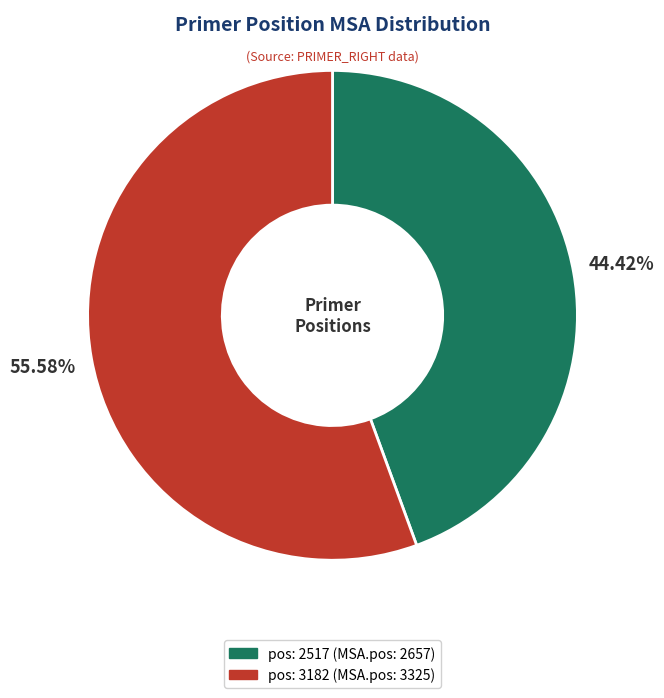

To the nearest percent, what is the difference between the largest and smallest slice percentages?

11%